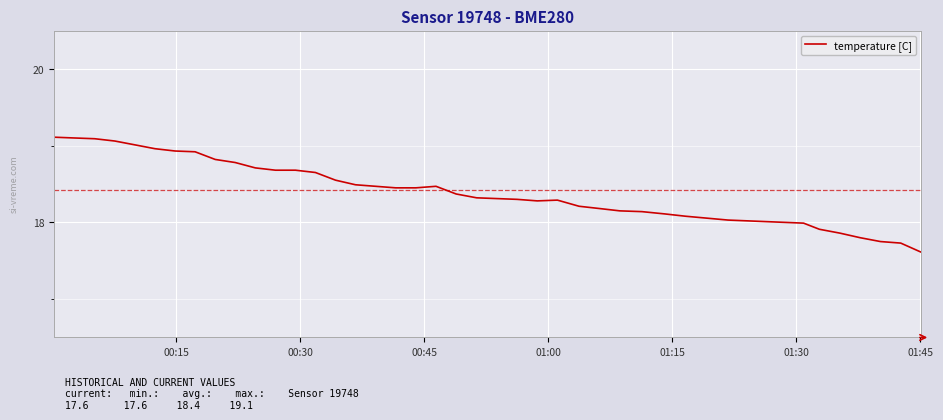

Does the chart have visible grid lines?

Yes